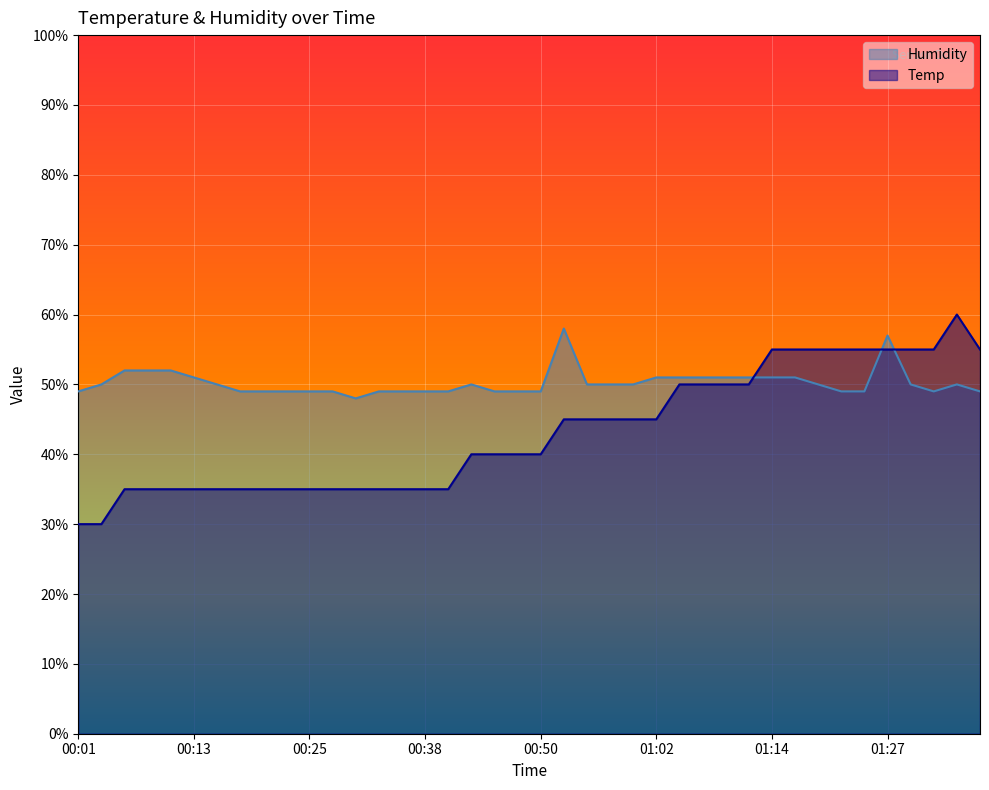

True or false: Humidity has more than 0 interior local peaks.

True